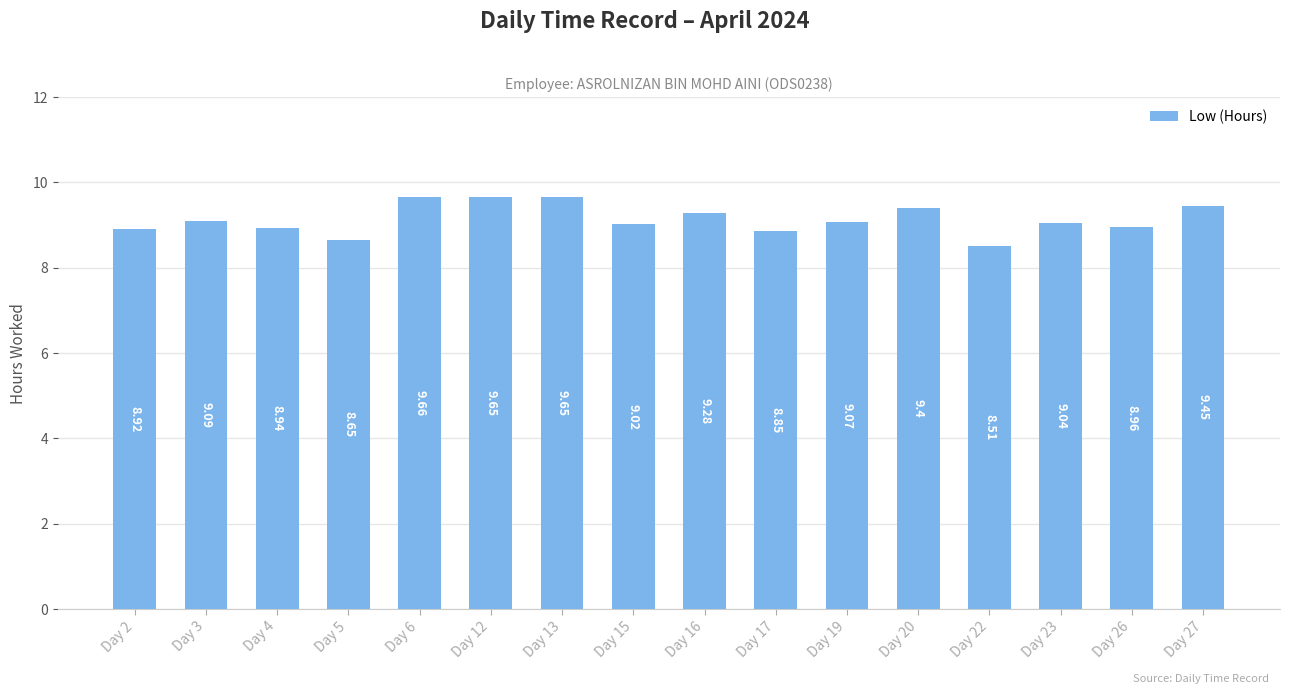

What is the change in value from Day 2 to Day 3?

+0.2